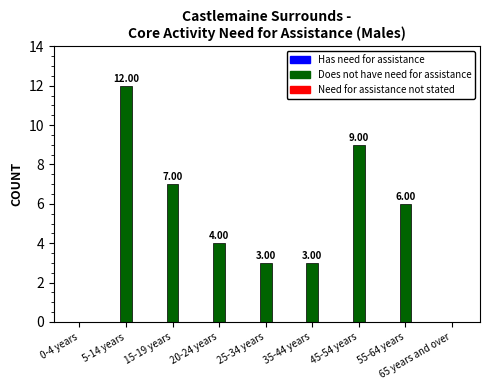

What is the sum of all values?

44